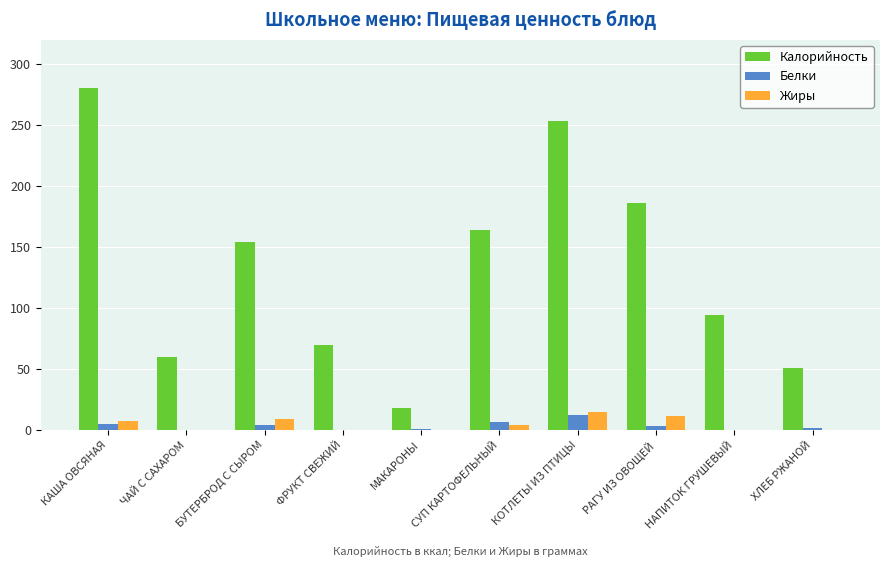

Which series has the largest total across all categories?

Калорийность